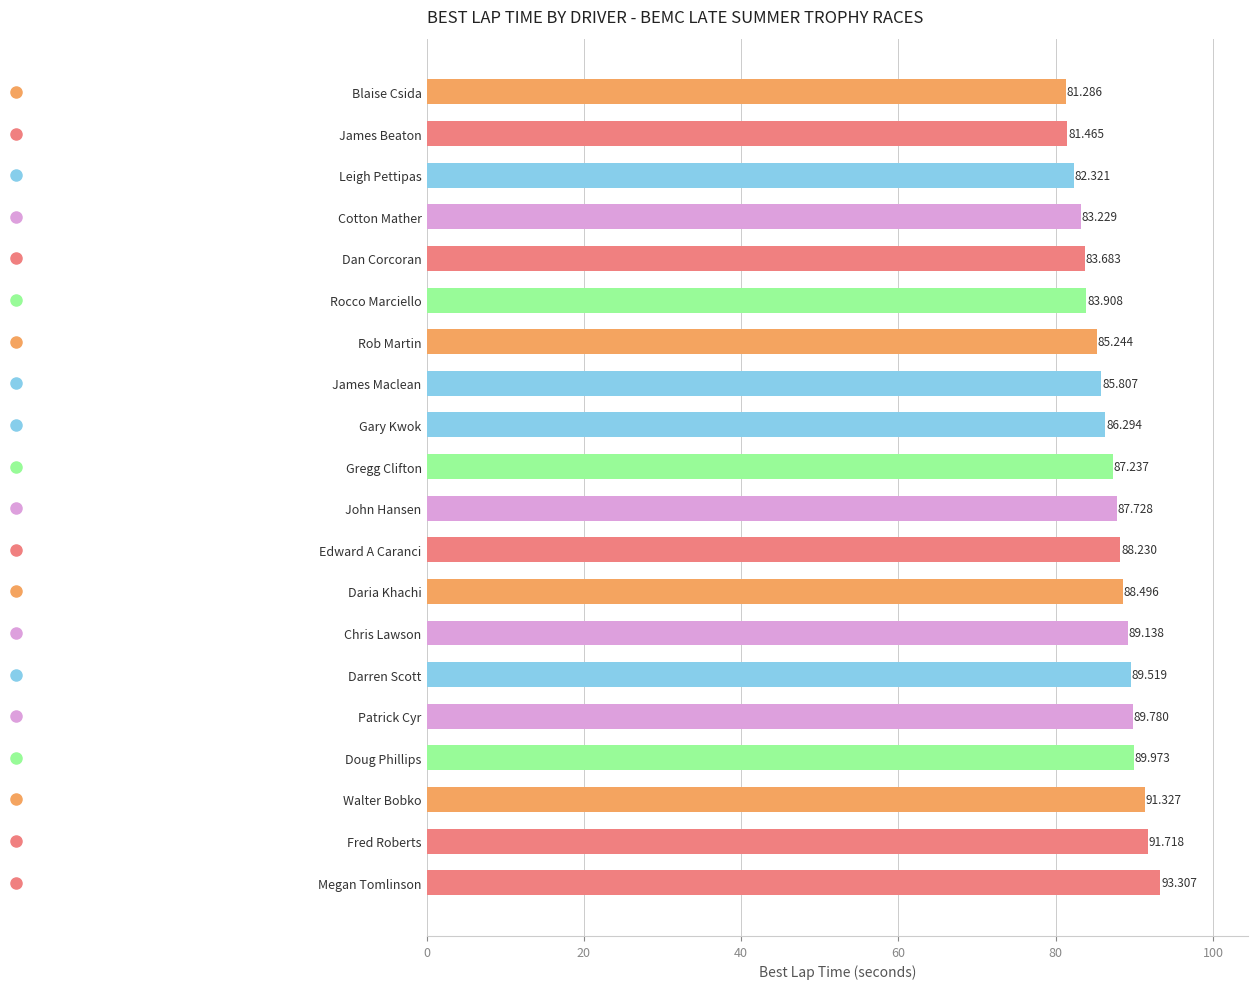

Rank the categories by value from lowest to highest.

Blaise Csida, James Beaton, Leigh Pettipas, Cotton Mather, Dan Corcoran, Rocco Marciello, Rob Martin, James Maclean, Gary Kwok, Gregg Clifton, John Hansen, Edward A Caranci, Daria Khachi, Chris Lawson, Darren Scott, Patrick Cyr, Doug Phillips, Walter Bobko, Fred Roberts, Megan Tomlinson